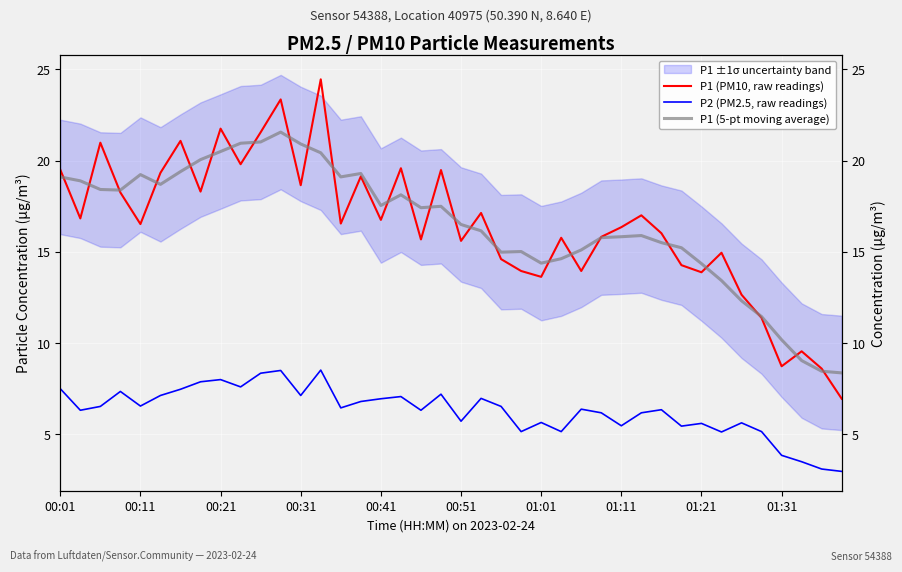

Which series has the largest total across all categories?

P1 (5-pt moving average)